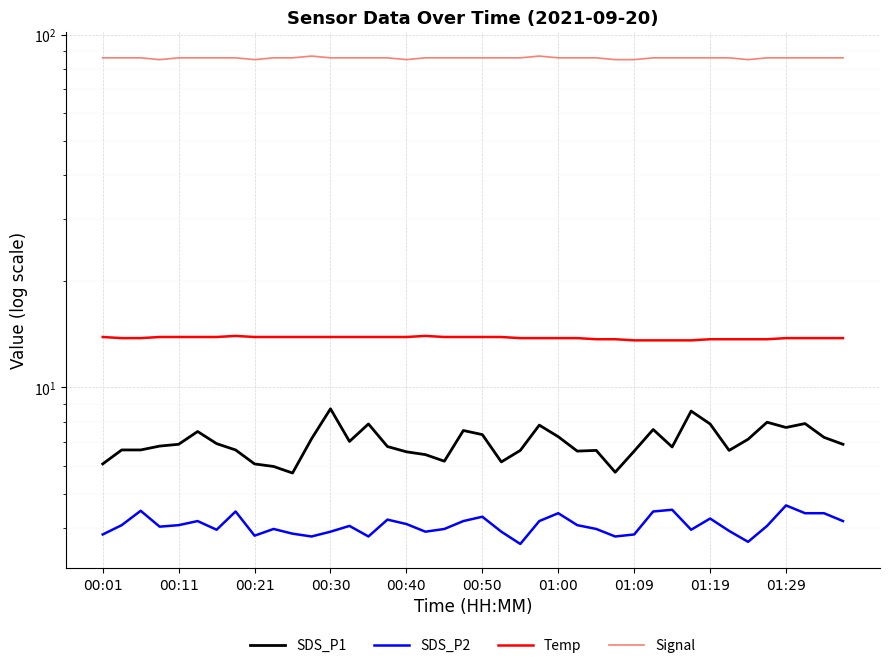

True or false: Signal has a value of 86.0 at 00:11.

True